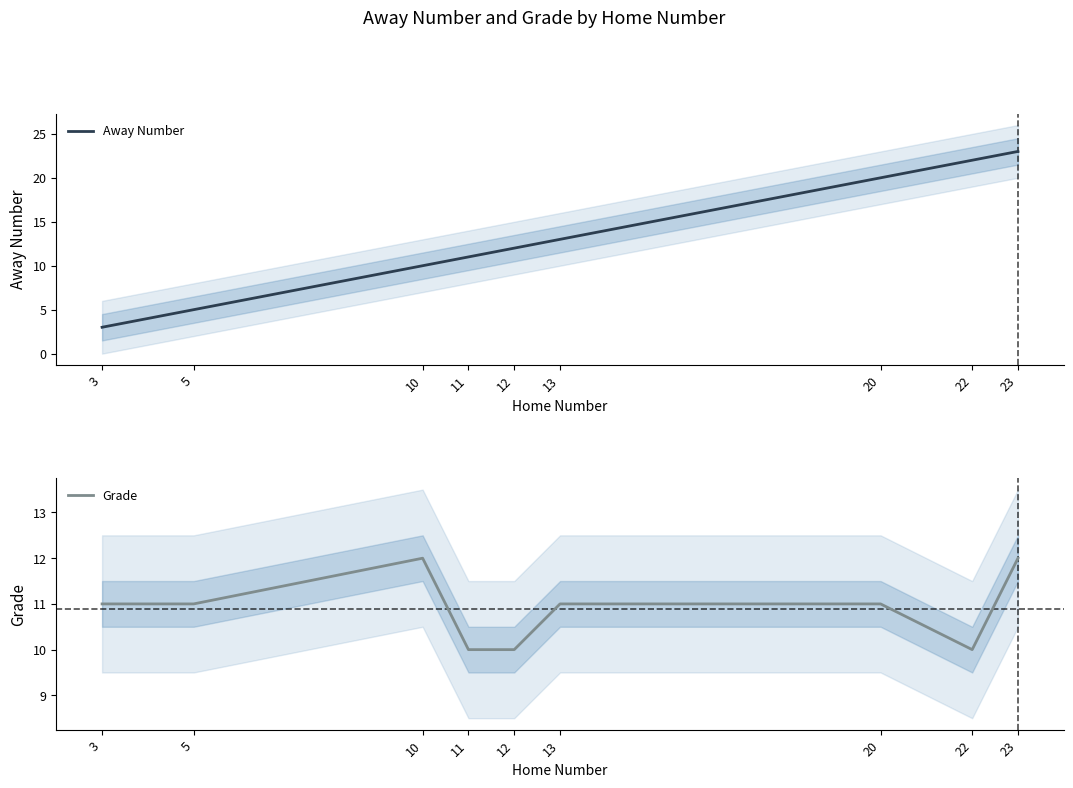

At which category does the chart reach its peak across all series?

23